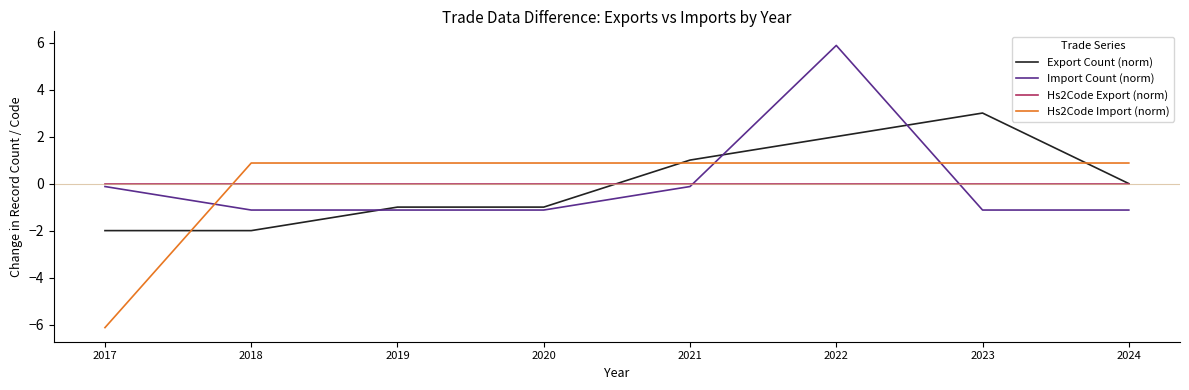

How many lines are shown in the chart?

4